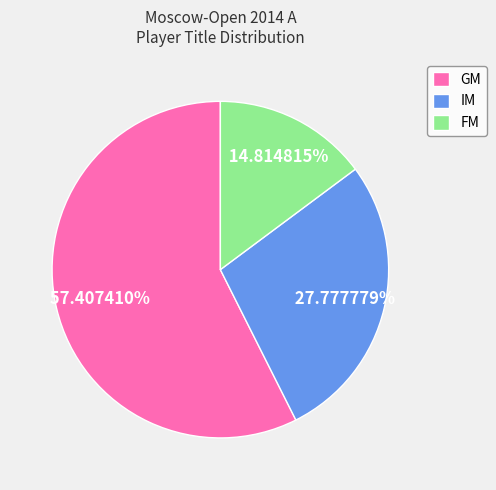

What portion of the pie excludes IM?

72.2%